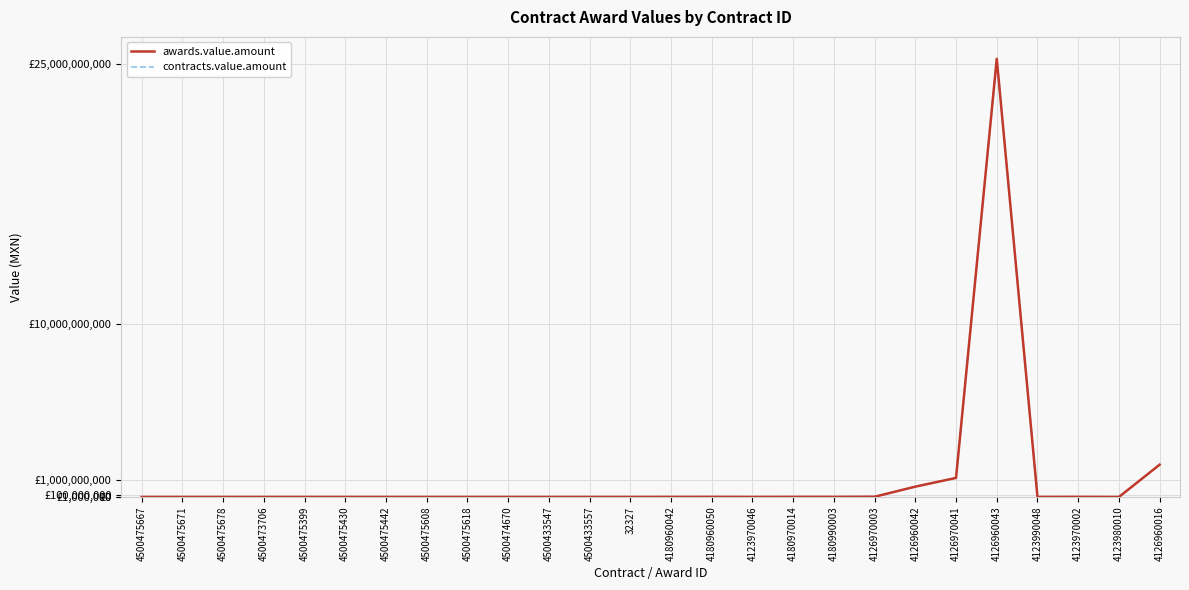

What is the label of the 1st point from the left?

4500475667